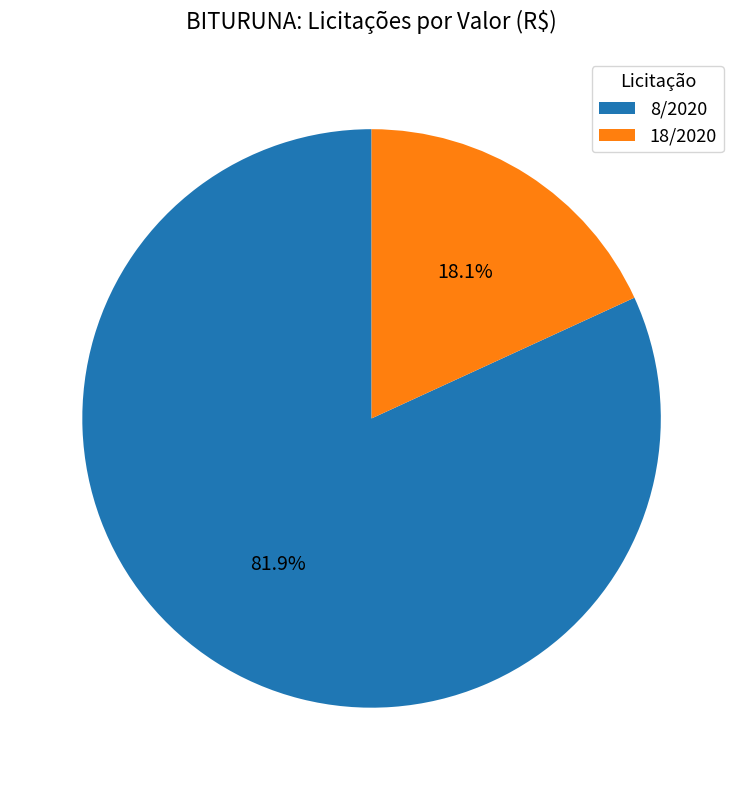

What is the majority slice?

8/2020